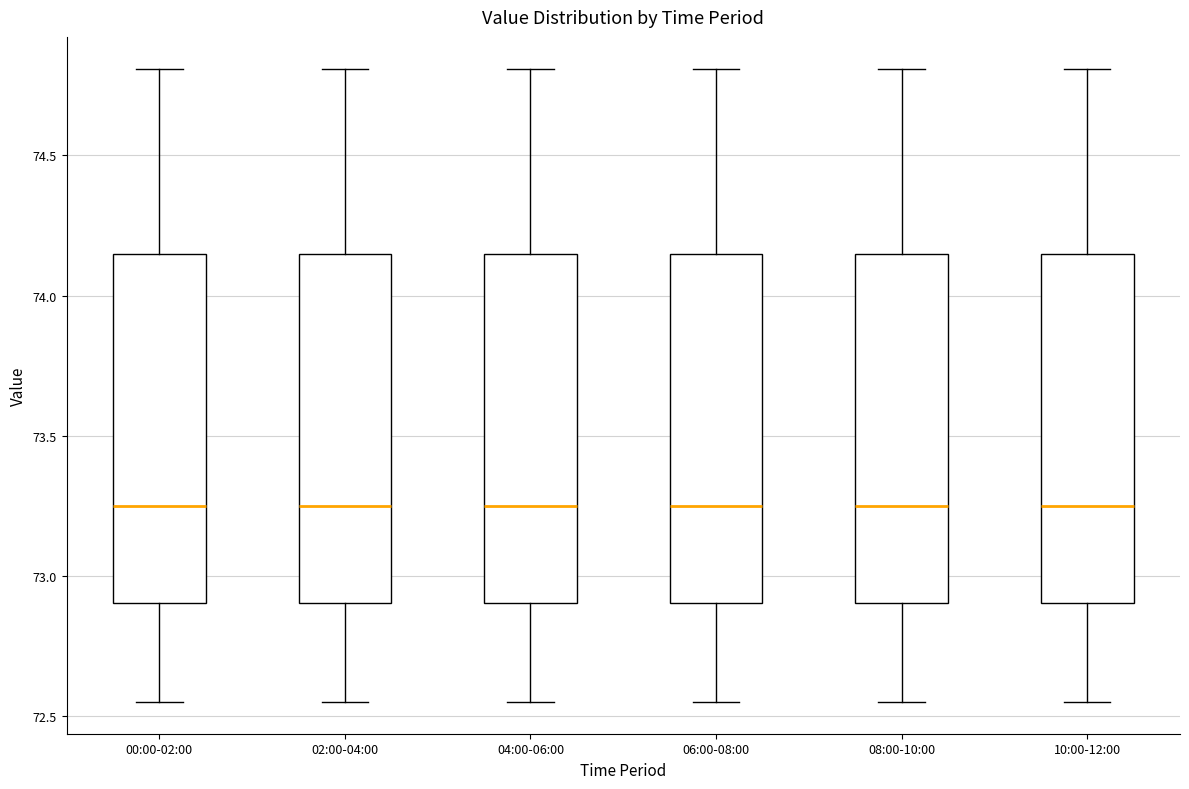

Where does the lower whisker of the box for 02:00-04:00 end on the y-axis? The values are not printed on the chart, so give them approximately, as read against the axis.

72.55